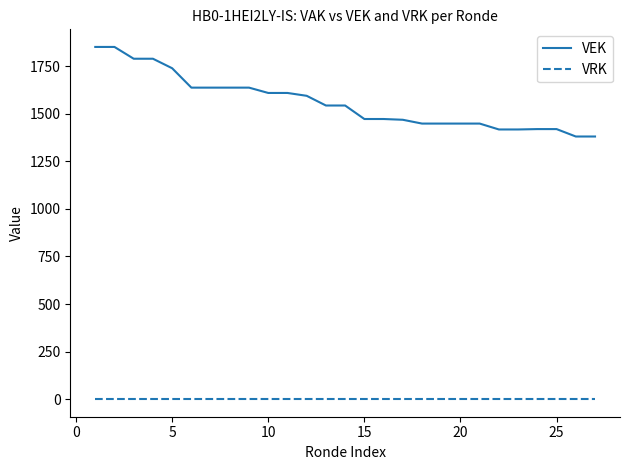

Which series has the widest spread of values?

VEK